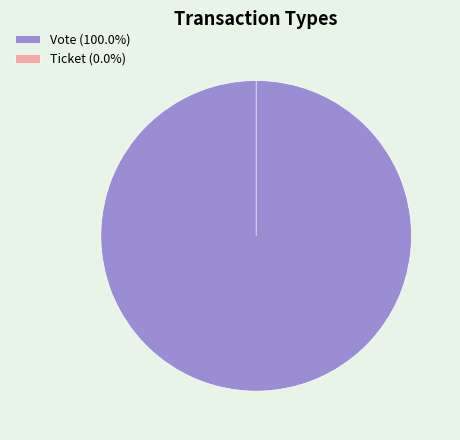

How many segments does this pie chart have?

2